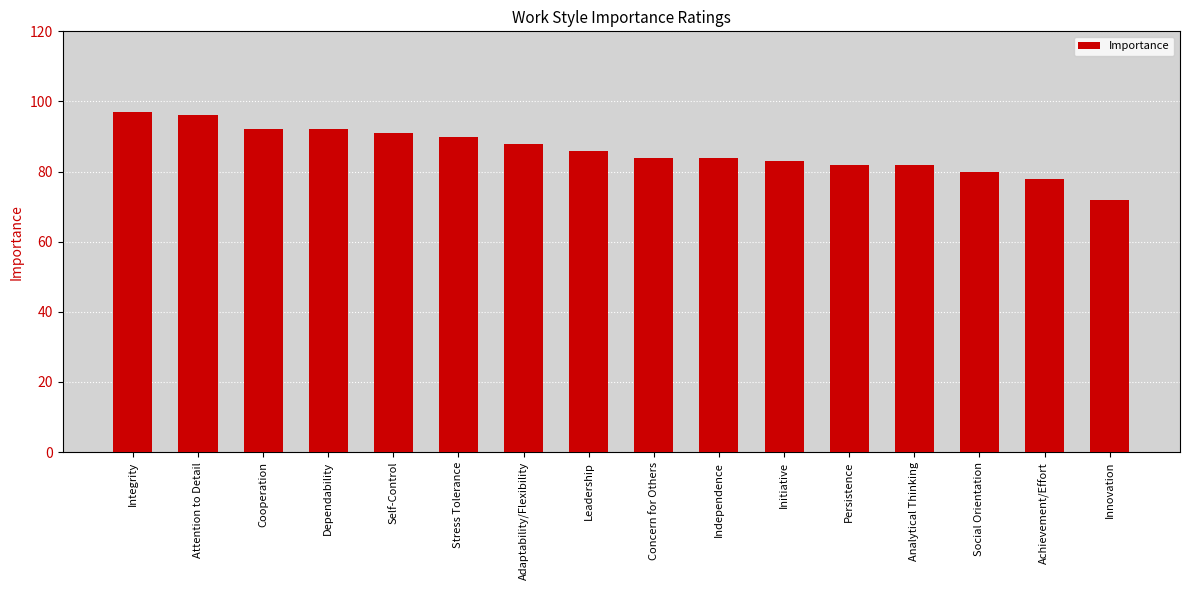

What is the change in value from Dependability to Social Orientation?

-12